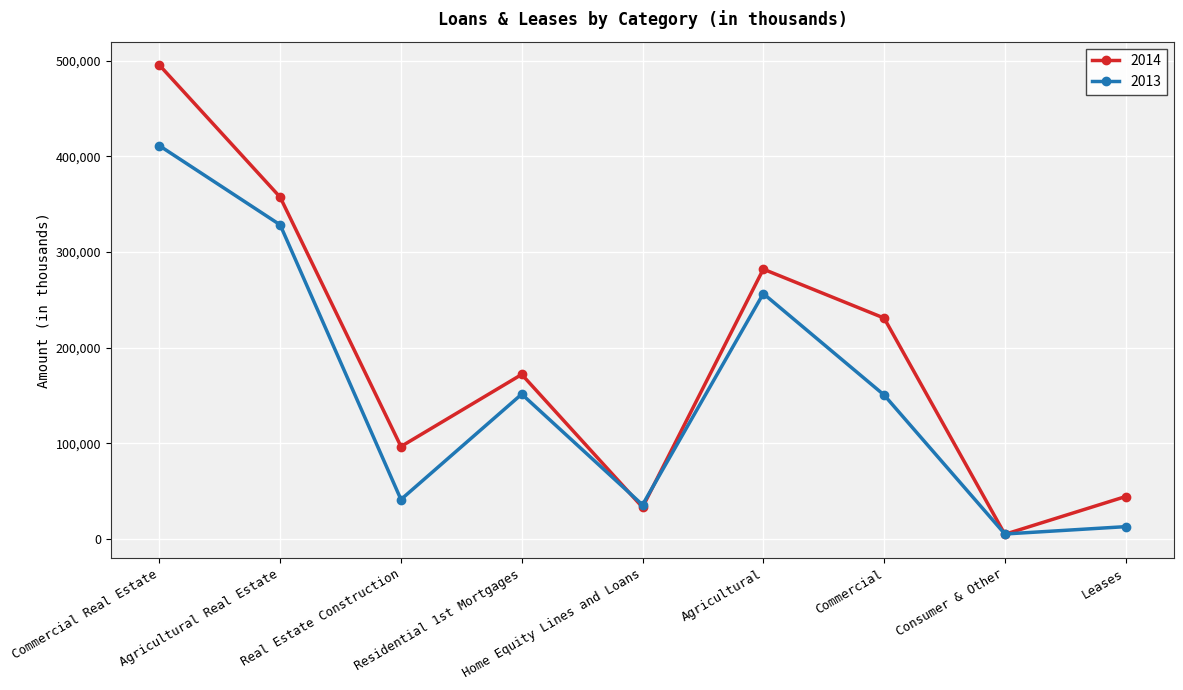

What is the spread (max minus min) of values at Real Estate Construction?

55427